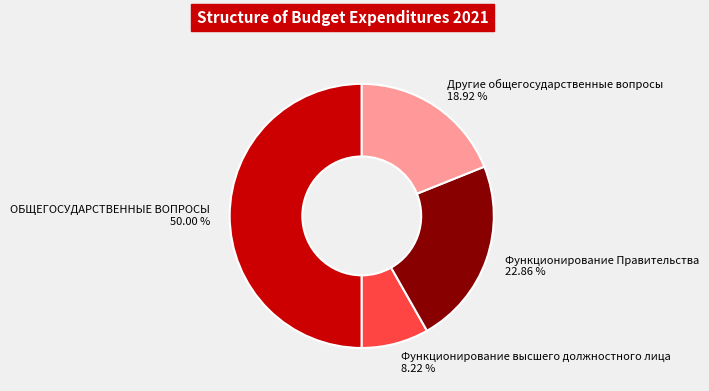

Is it true that Функционирование Правительства is 23% of the pie?

True